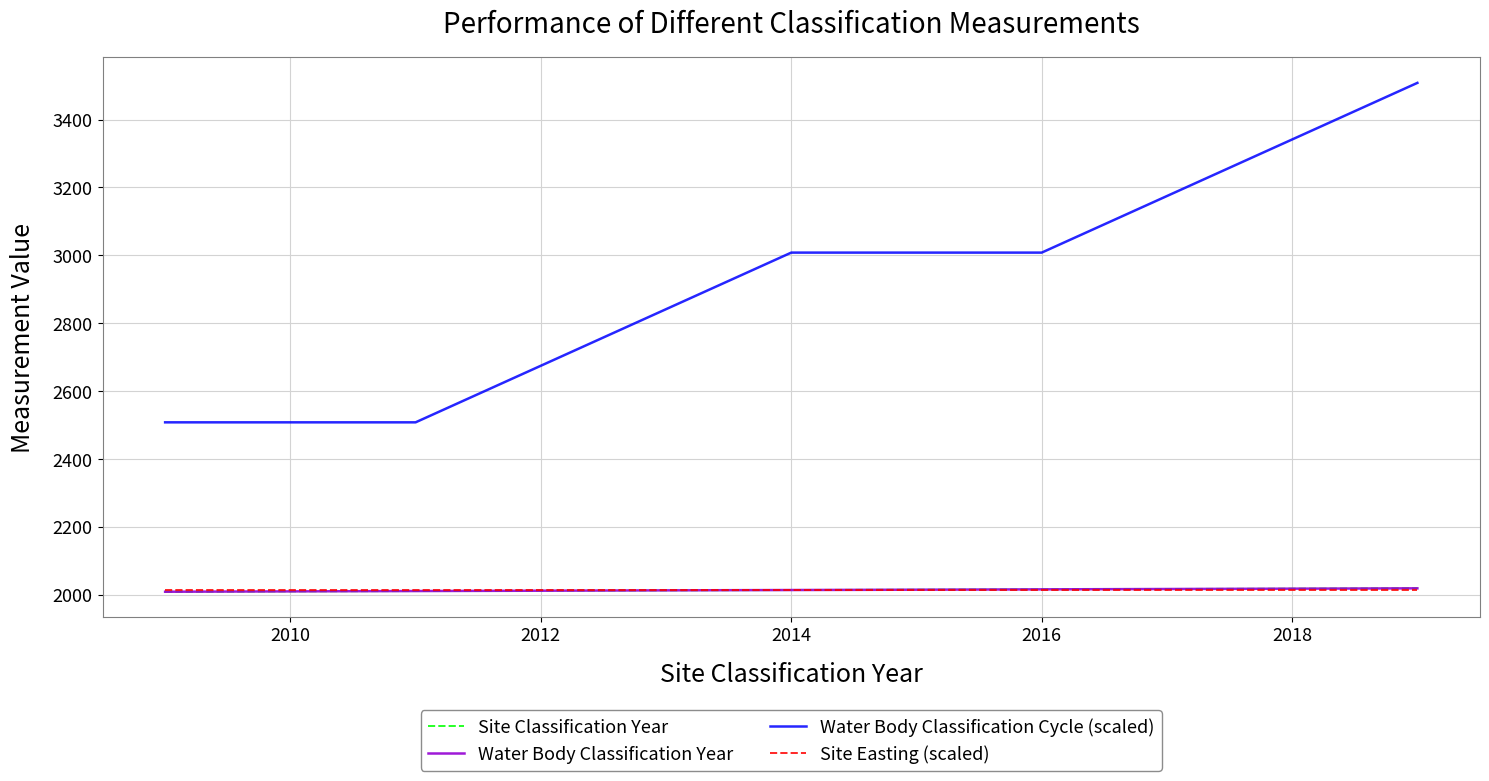

Does the chart display data point markers on the line(s)?

No